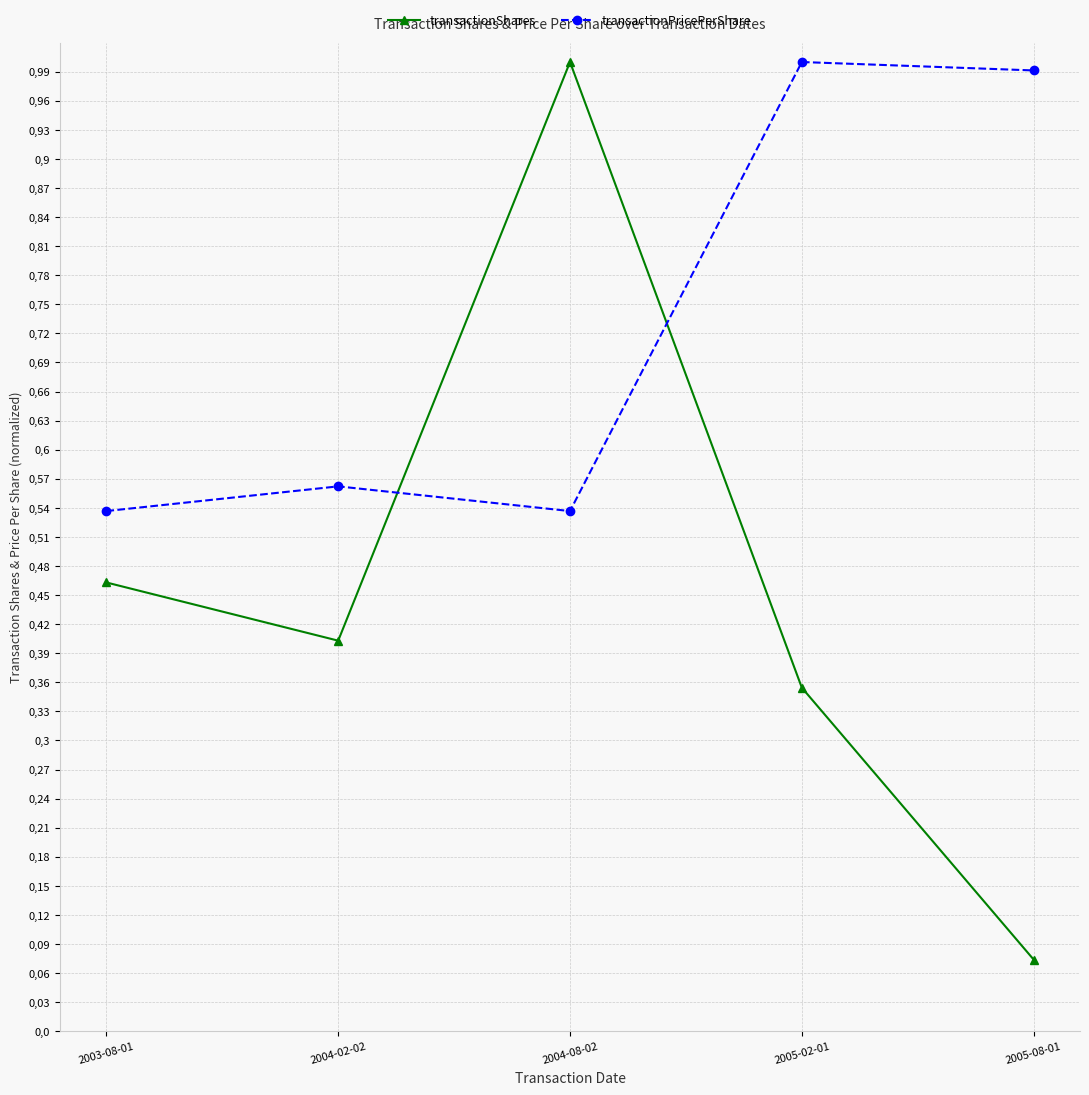

What are all the series names shown in the legend?

transactionShares, transactionPricePerShare